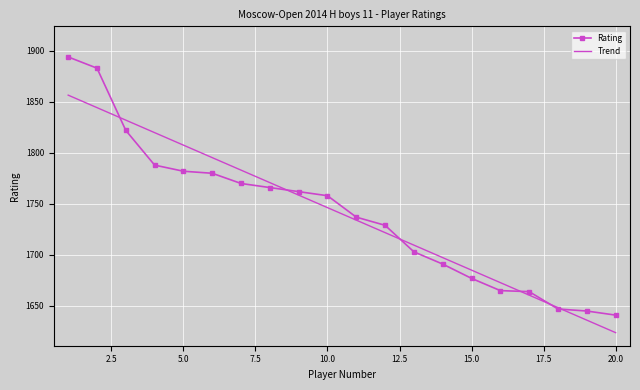

List the series in order of their peak value, highest first.

Rating, Trend